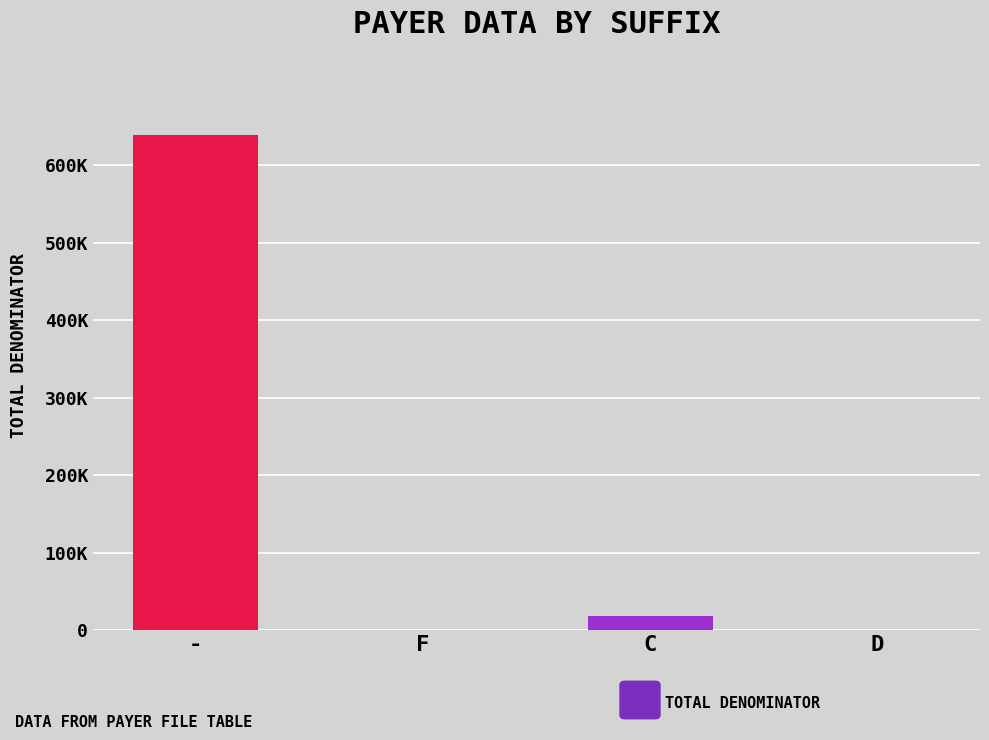

What is the difference between the maximum and second lowest values?

638963